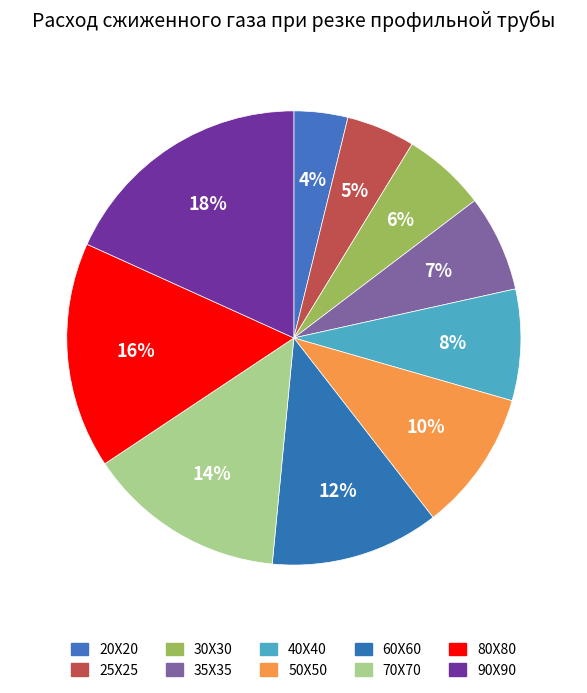

Is there any slice that represents more than half of the pie?

No